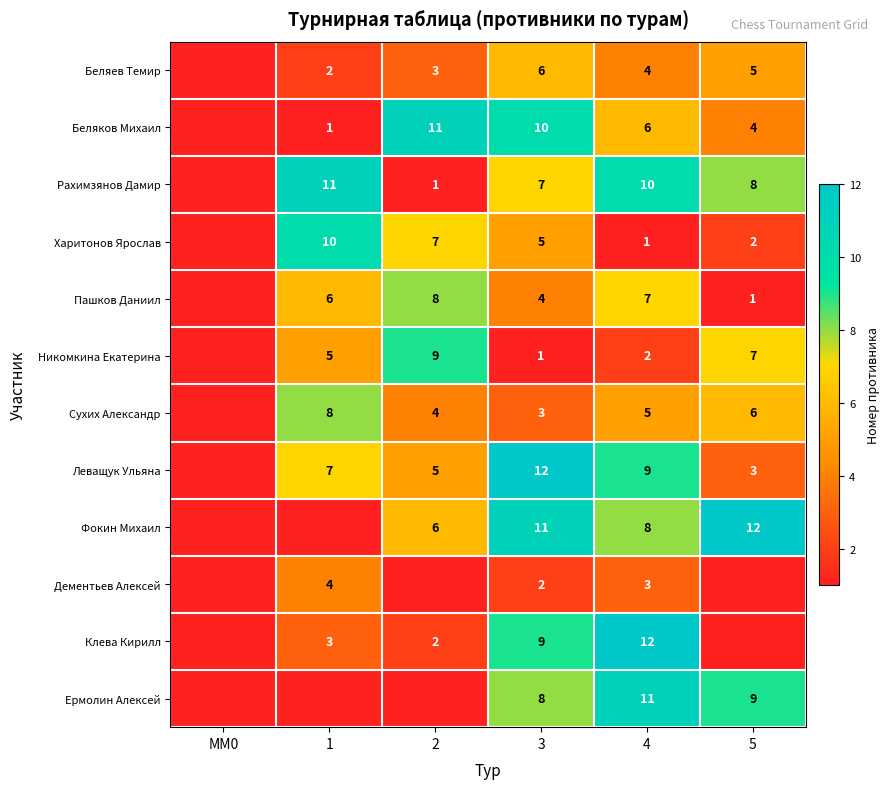

What is the sum of the Леващук Ульяна values at 5 and 4?

12